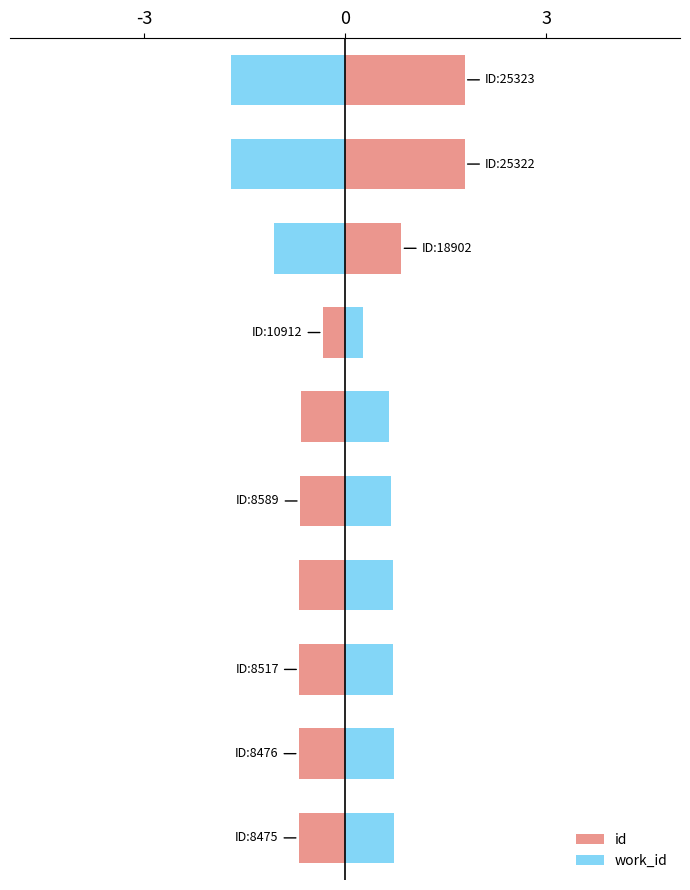

Rank the series by their average value, from lowest to highest.

work_id, id